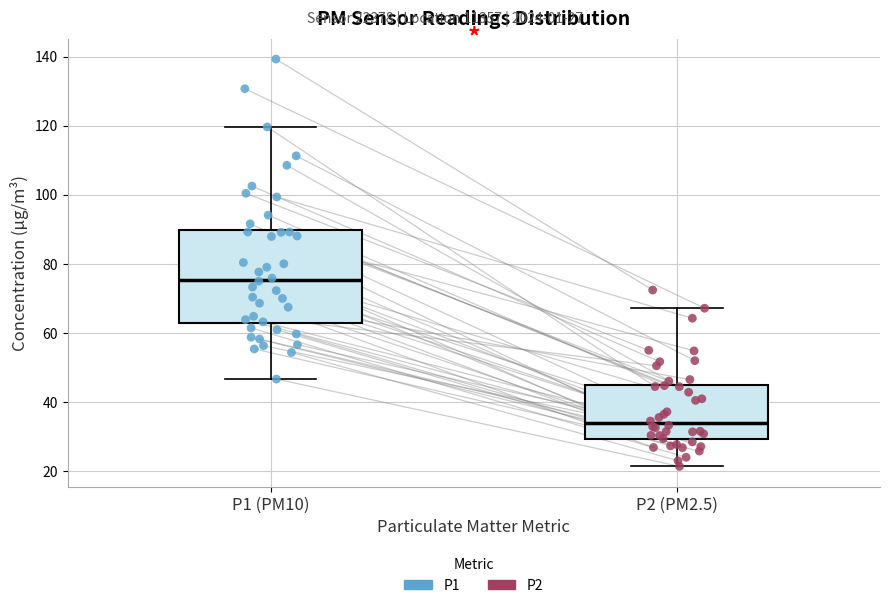

Comparing the boxes themselves (not the whiskers), which one is the tallest?

P1 (PM10)